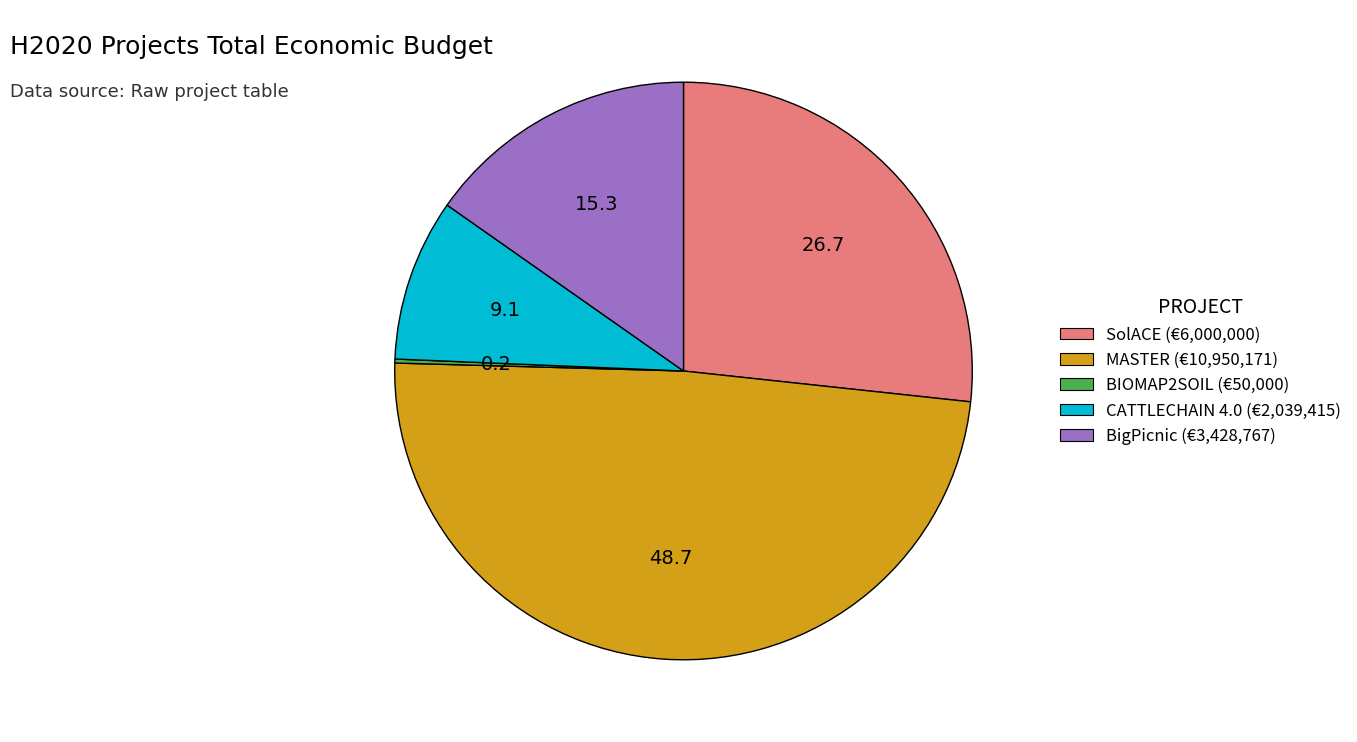

Is CATTLECHAIN 4.0 (€2,039,415) the majority of the pie?

No